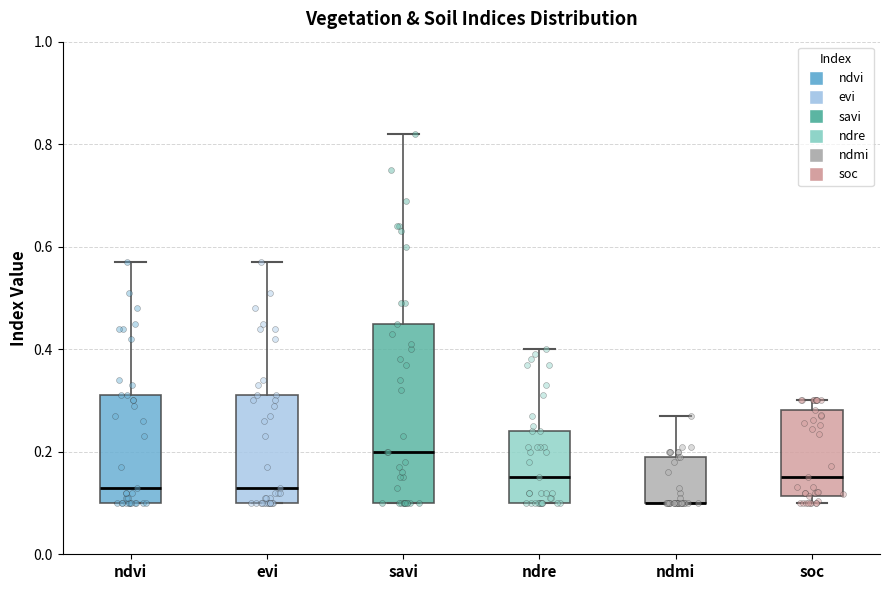

Which box is the tallest, from its lower edge to its upper edge?

savi